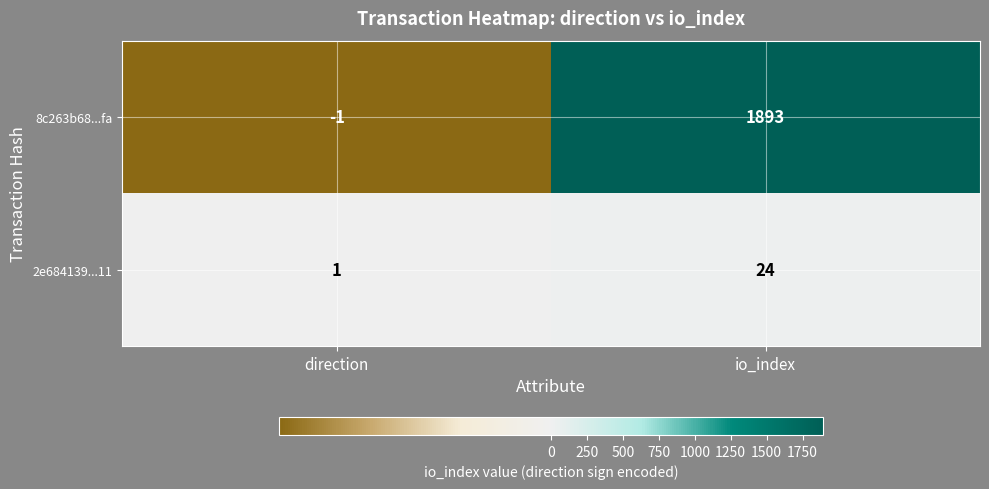

Reading right to left, what are all the values shown in this chart?

8c263b68...fa: io_index=1893	direction=-1
2e684139...11: io_index=24	direction=1